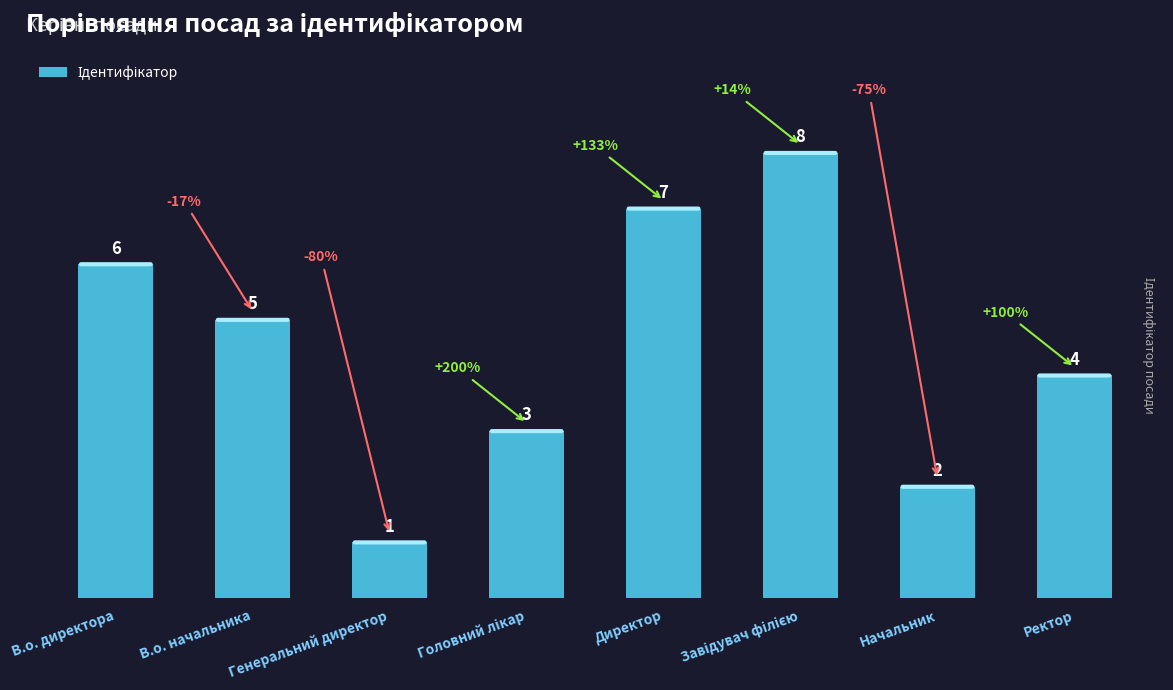

Approximately how many times larger is the value at В.о. начальника compared to Директор?

0.7